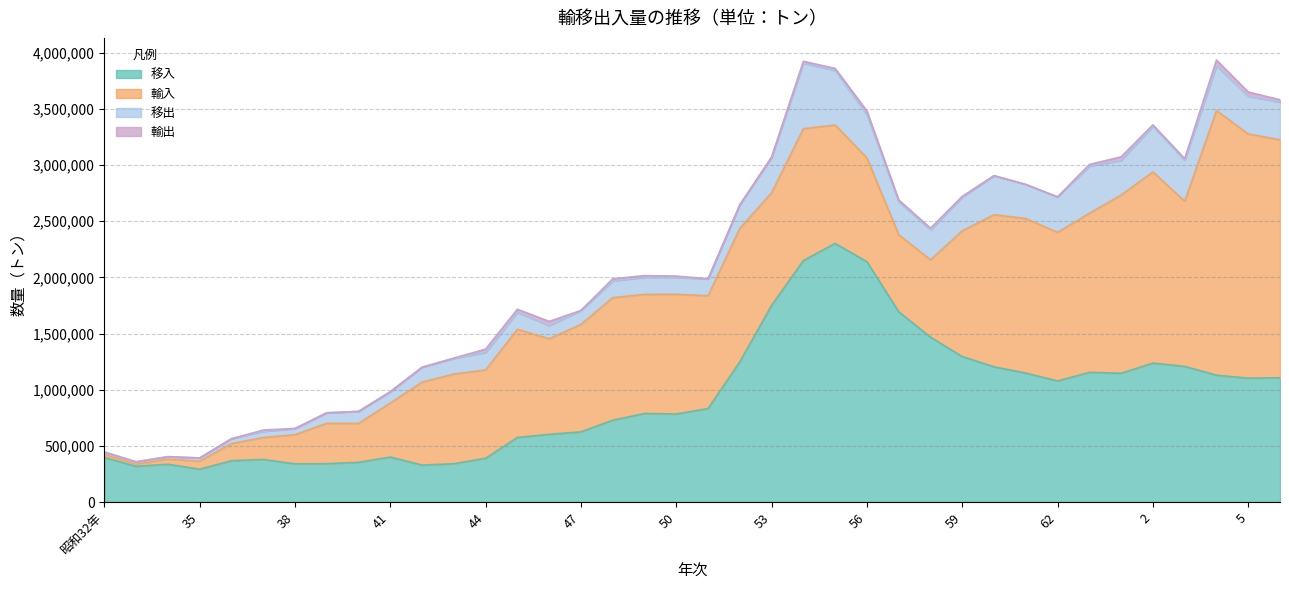

Which series has the widest spread of values?

輸入